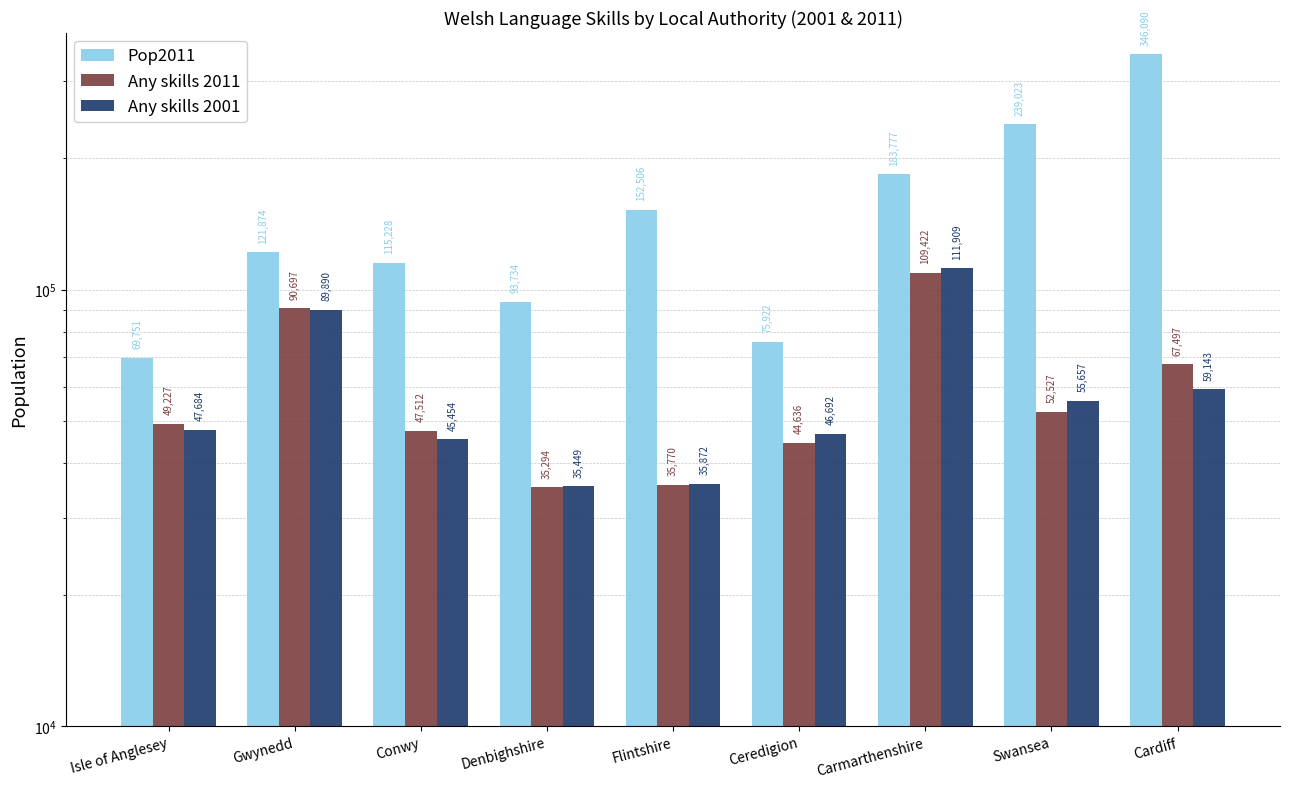

What is the difference between the highest and lowest values at Cardiff?

286947